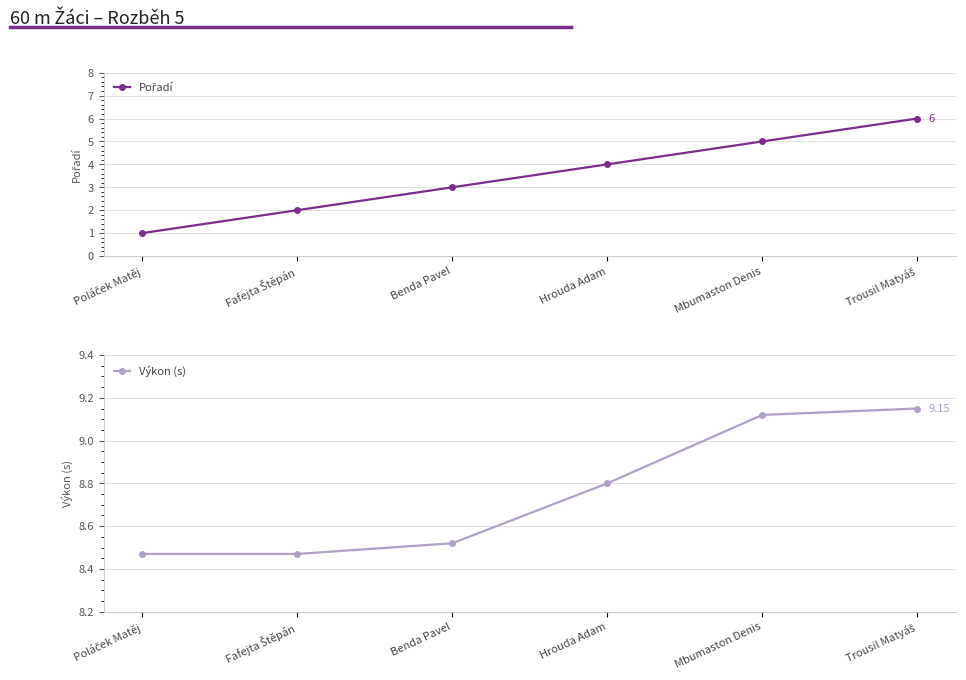

Reading left to right, transcribe all the data shown in this chart.

Pořadí: 1.0	2.0	3.0	4.0	5.0	6.0
Výkon (s): 8.5	8.5	8.5	8.8	9.1	9.2